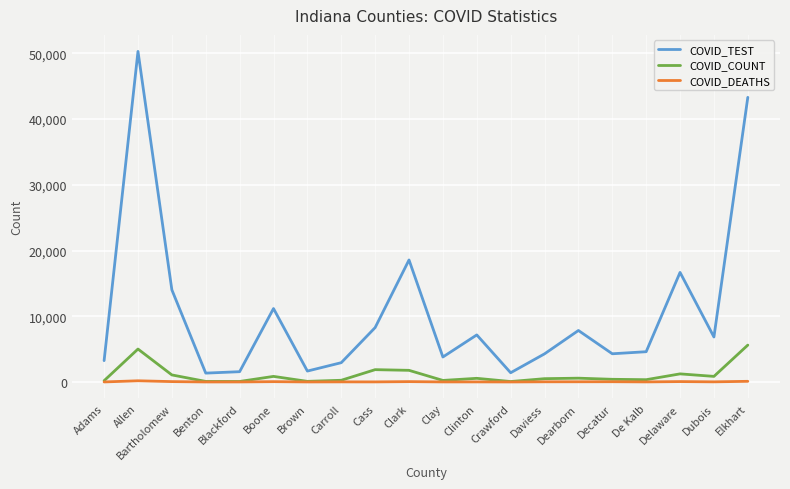

True or false: COVID_DEATHS and COVID_TEST intersect in this chart.

False